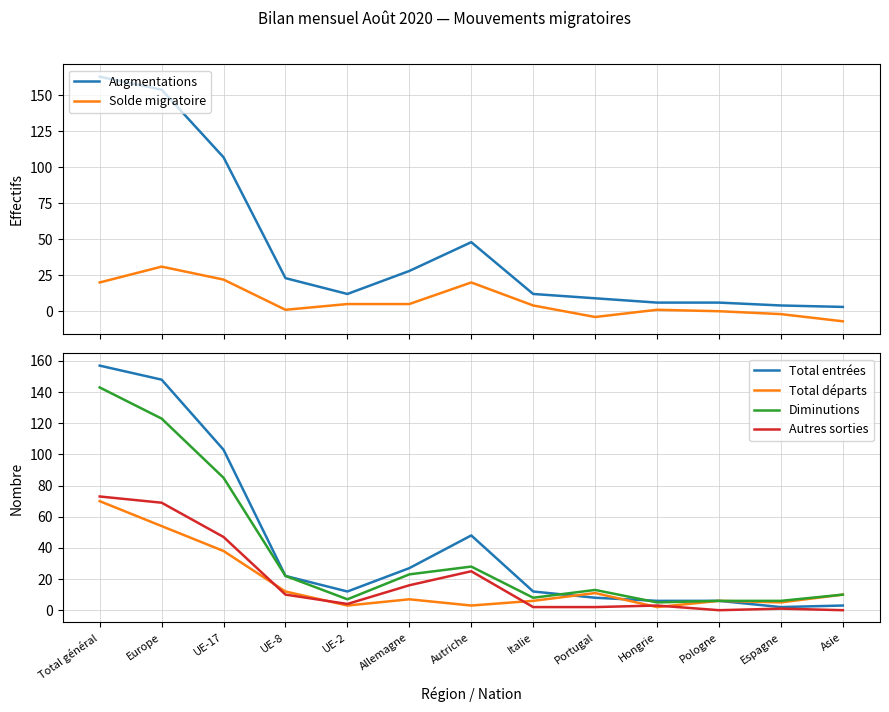

Where is the first local maximum for Augmentations?

Autriche